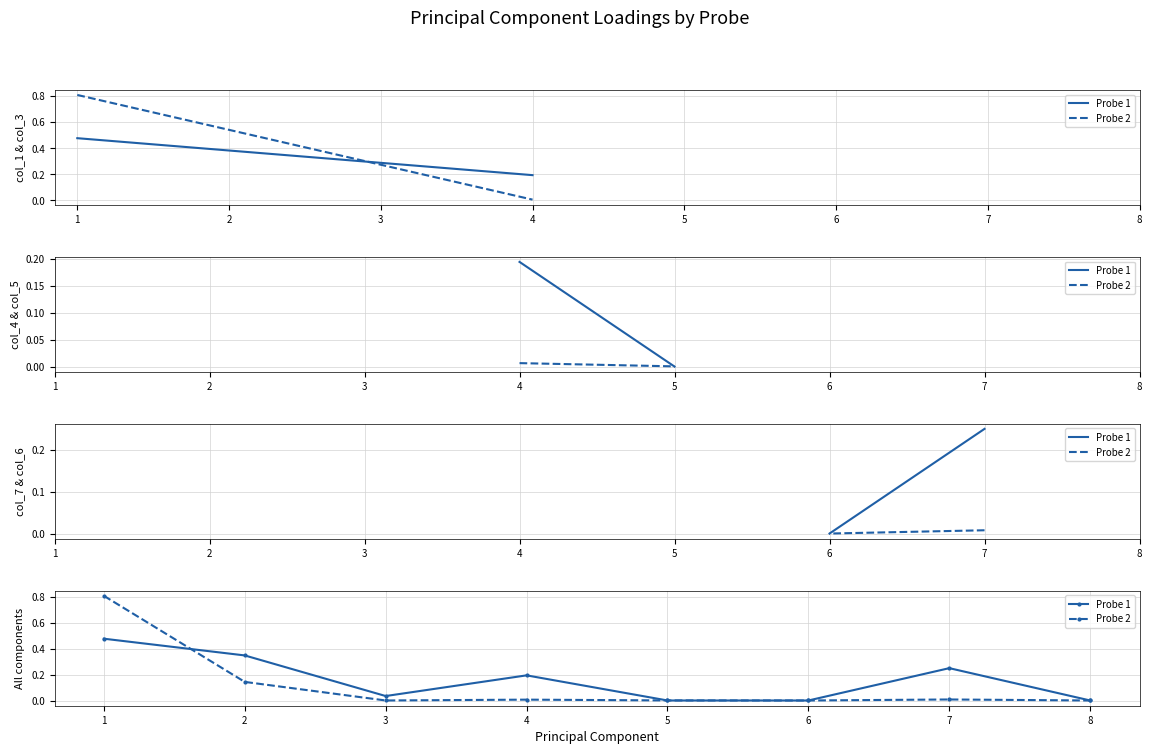

True or false: Probe 2 and Probe 1 cross at least once.

True